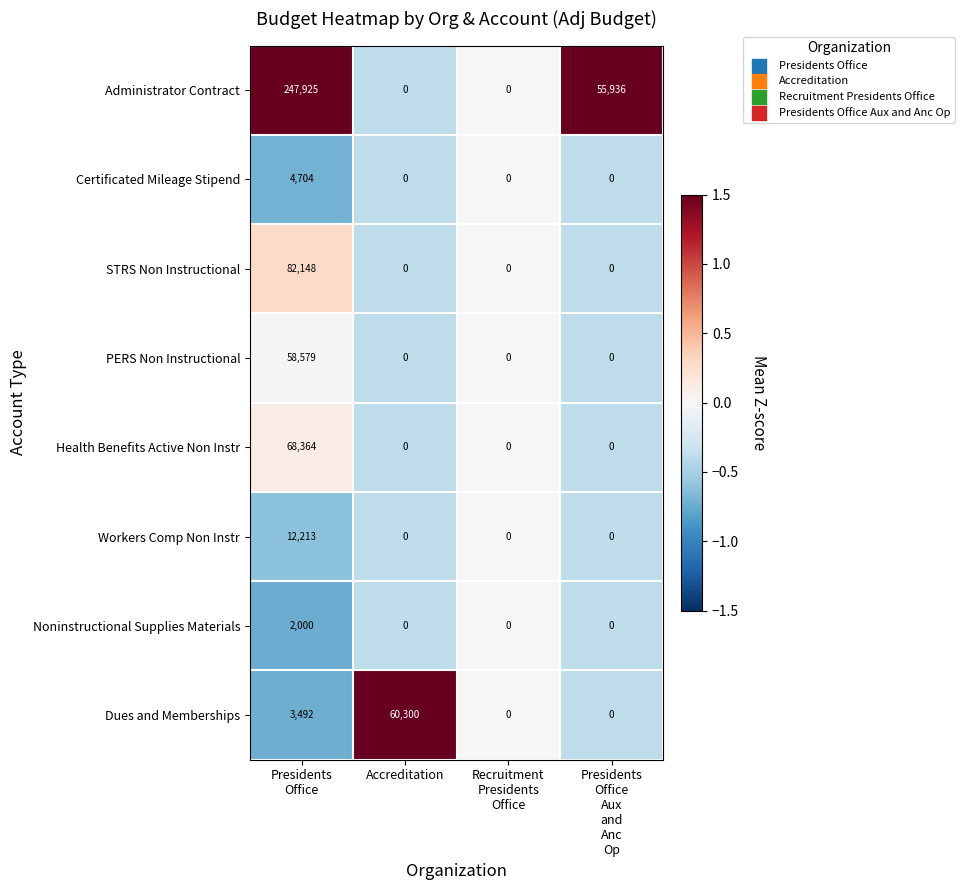

List the series in order of their peak value, highest first.

Administrator Contract, STRS Non Instructional, Health Benefits Active Non Instr, Dues and Memberships, PERS Non Instructional, Workers Comp Non Instr, Certificated Mileage Stipend, Noninstructional Supplies Materials